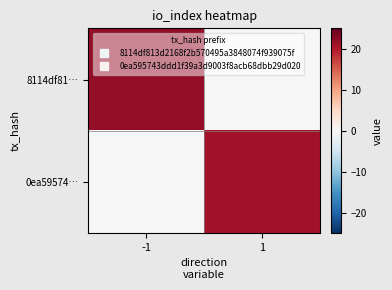

Reading left to right, what are all the values shown in this chart?

8114df81…: -1=22	1=0
0ea59574…: -1=0	1=21